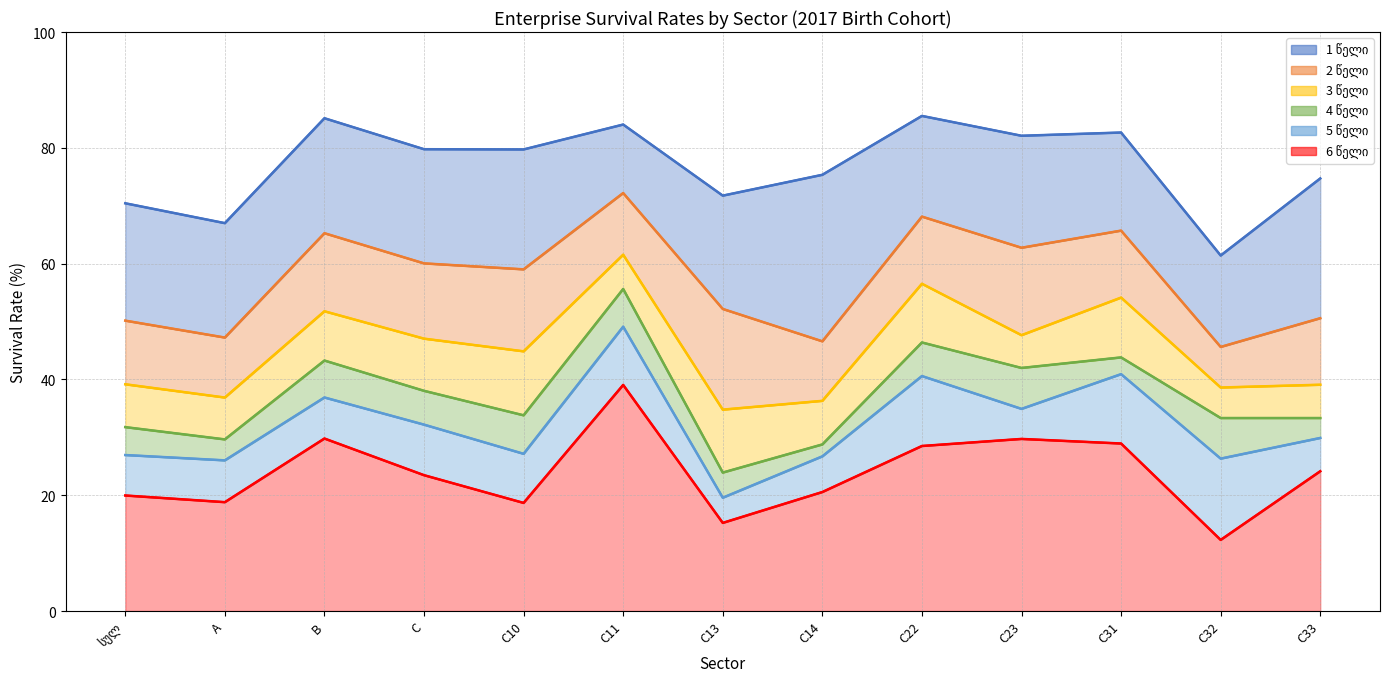

What position from the left is C31?

11